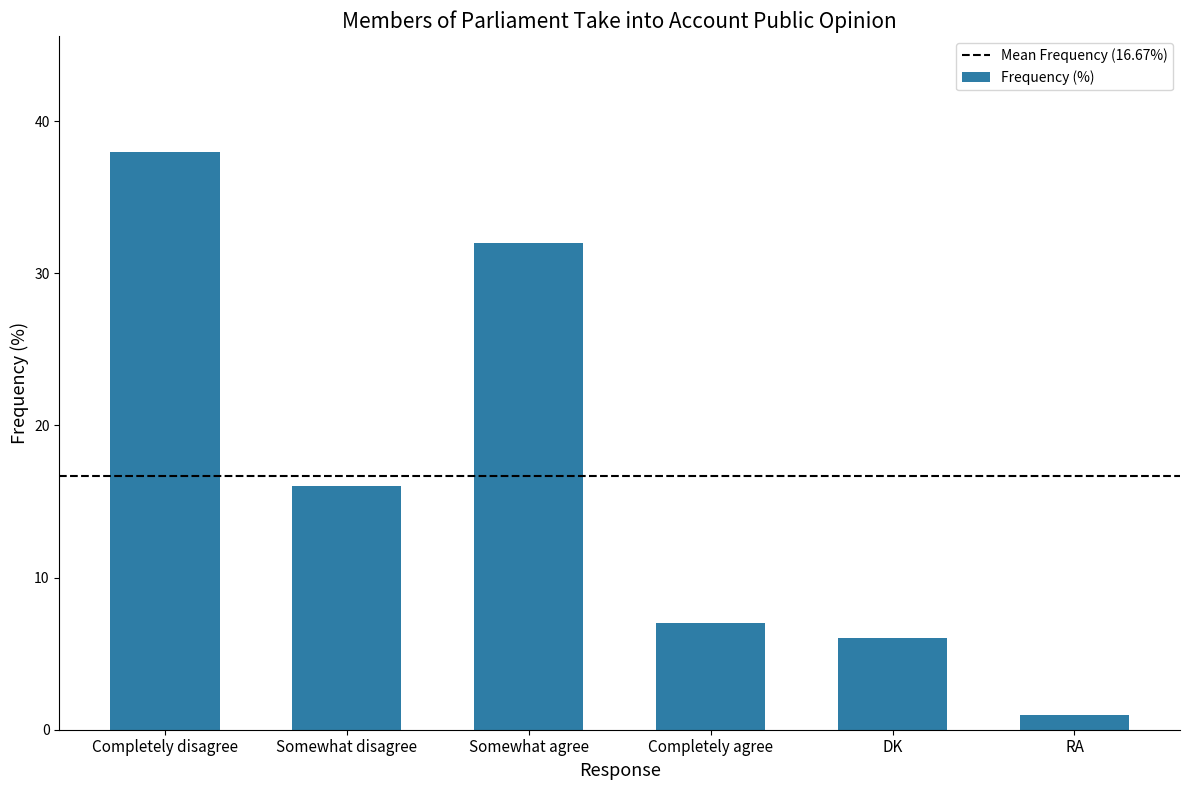

List the labels in order of value, largest first.

Completely disagree, Somewhat agree, Somewhat disagree, Completely agree, DK, RA